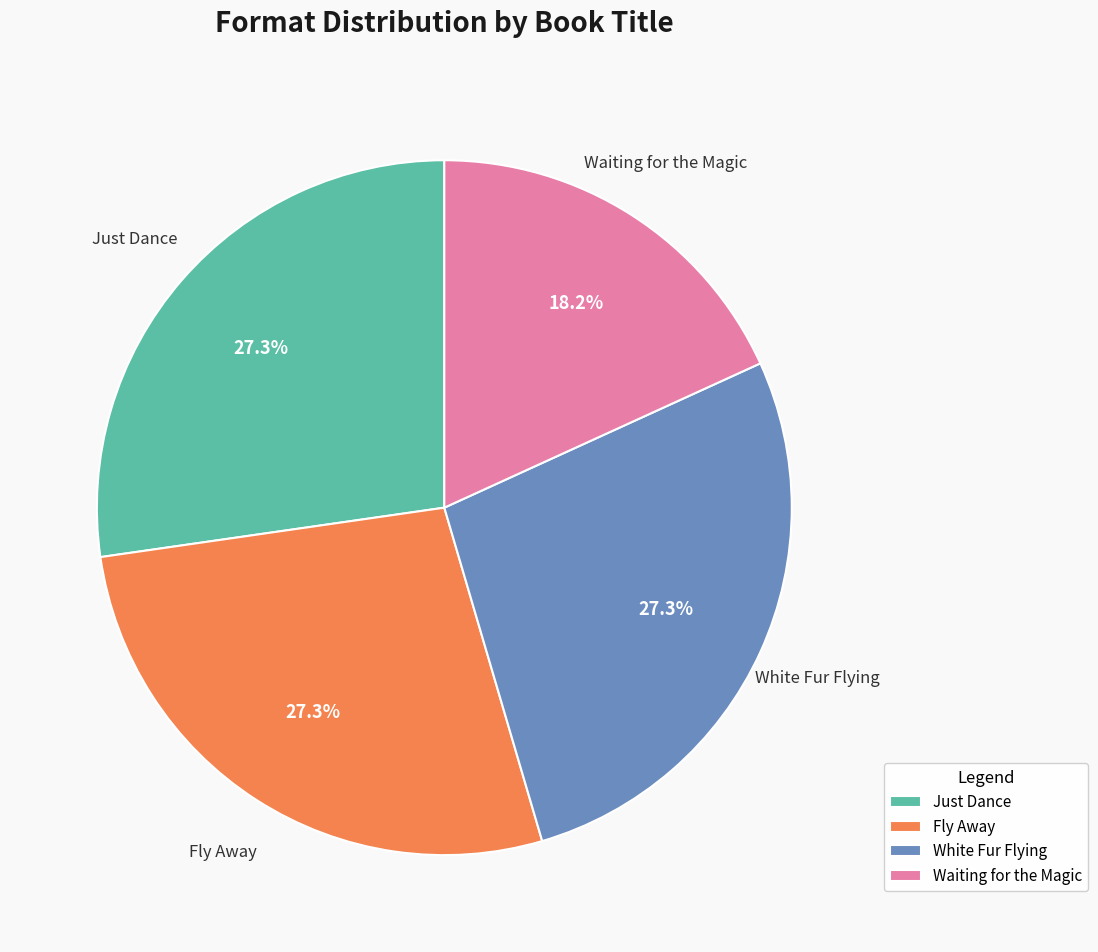

Which category has the smallest portion of the pie?

Waiting for the Magic